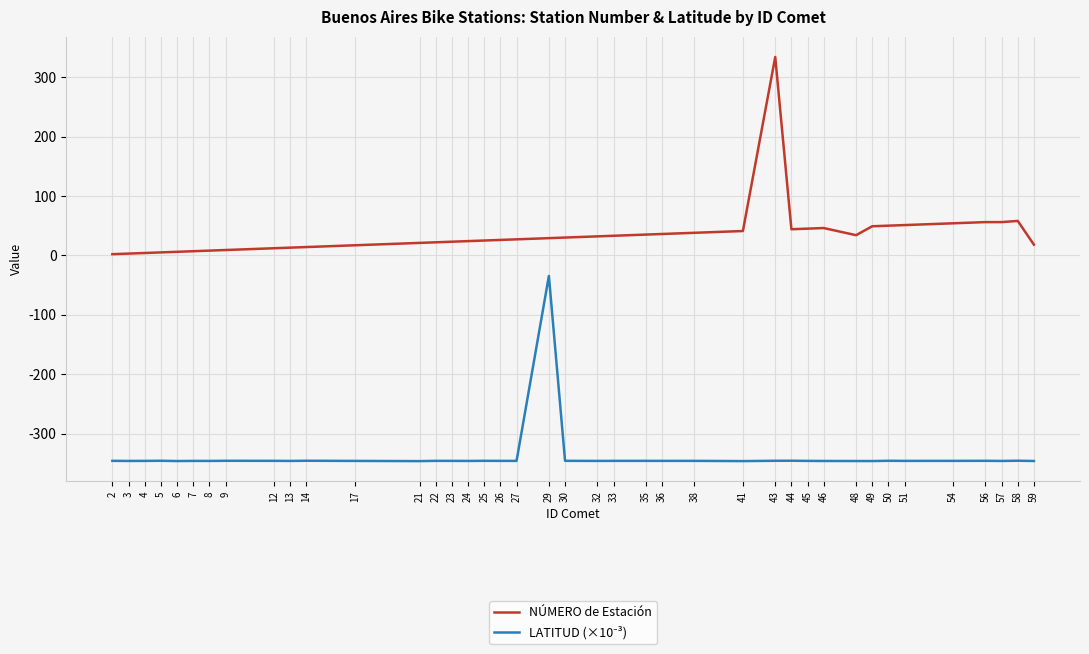

True or false: NÚMERO de Estación has a value of 21.0 at 21.

True